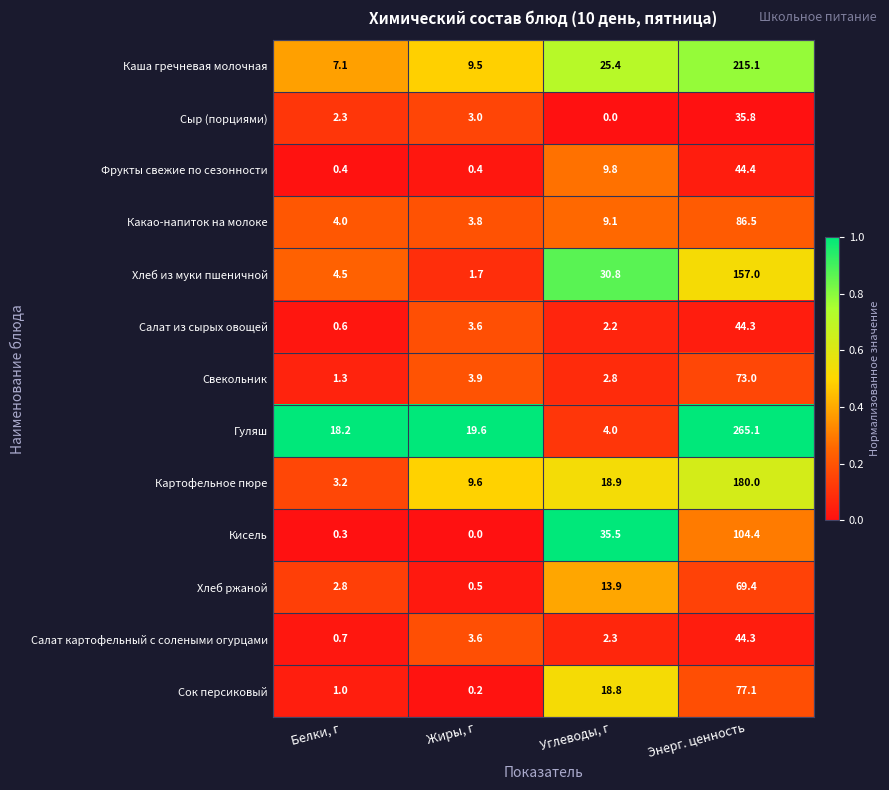

The value of Салат картофельный с солеными огурцами at Энерг. ценность is 44.3. True or false?

True